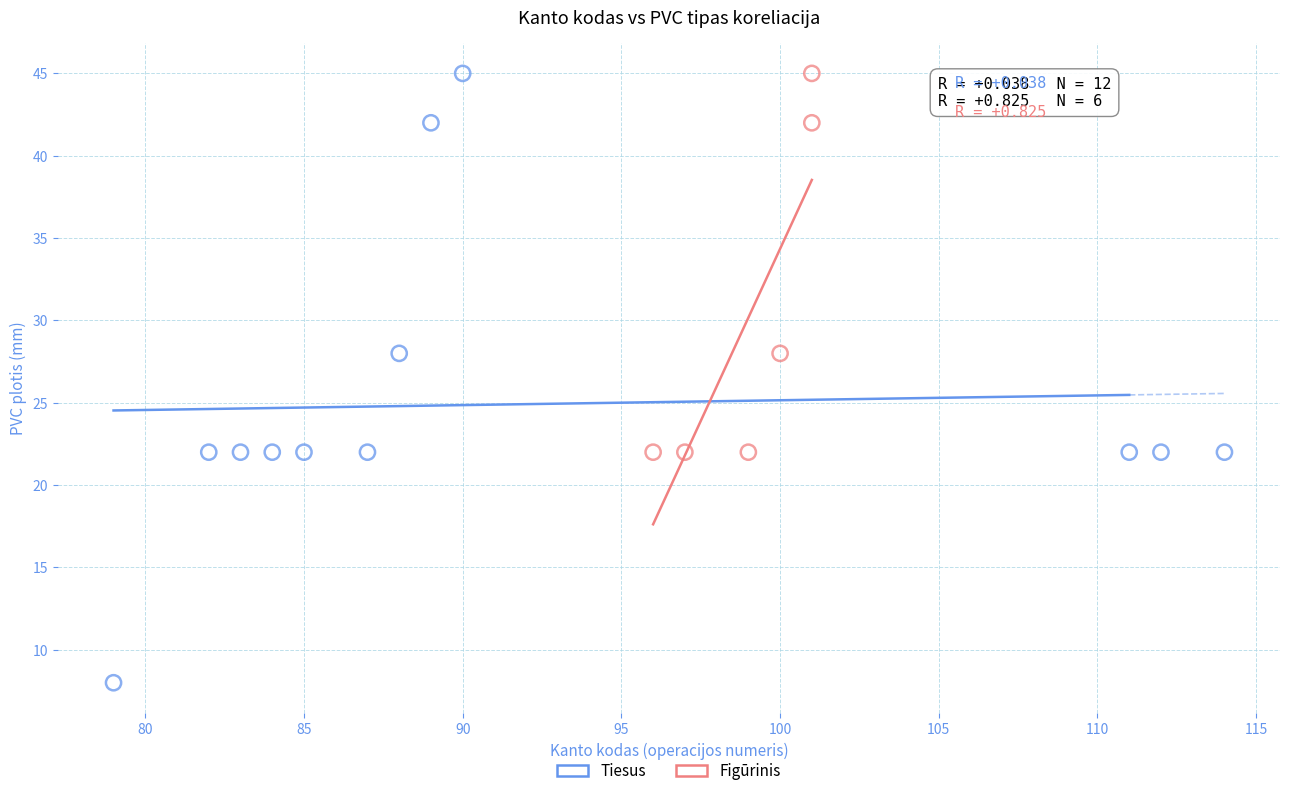

Which series reaches the minimum Y coordinate?

Tiesus